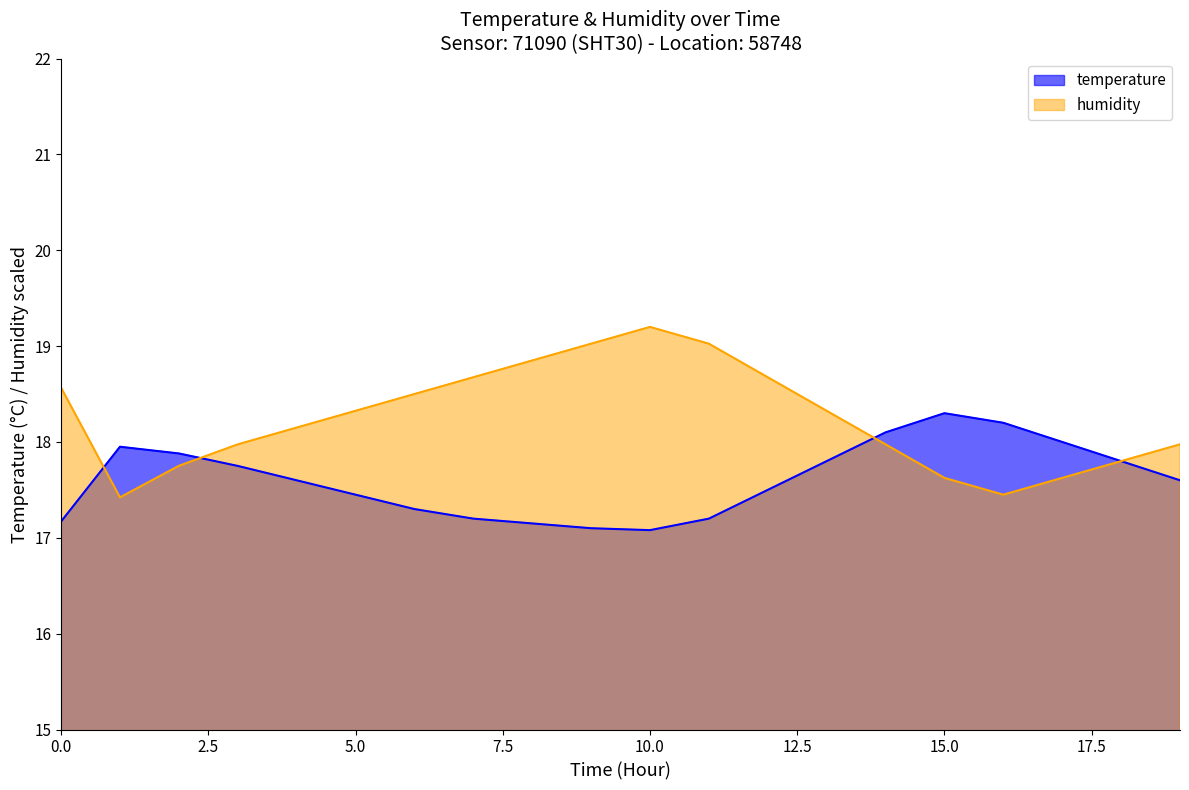

Which series has the largest total across all categories?

humidity